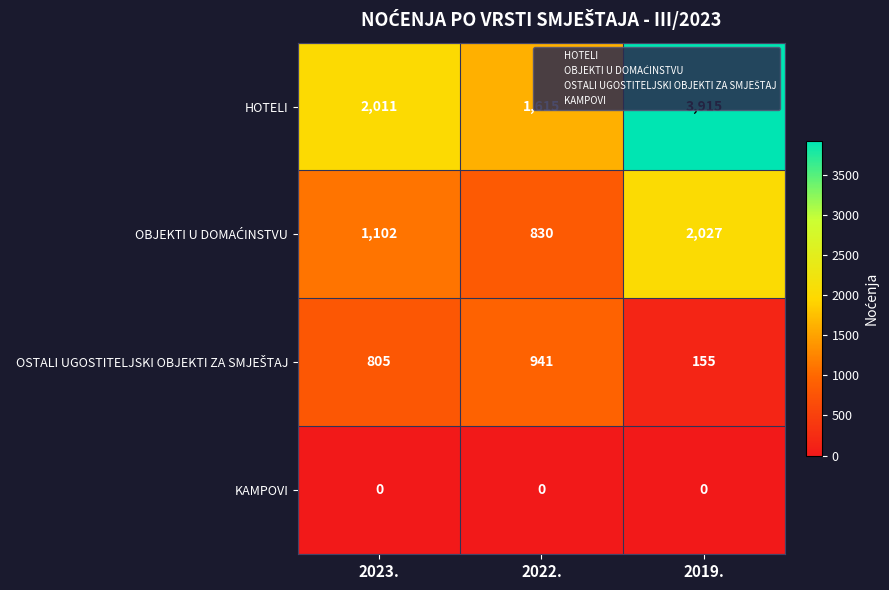

At which category does the chart reach its peak across all series?

2019.